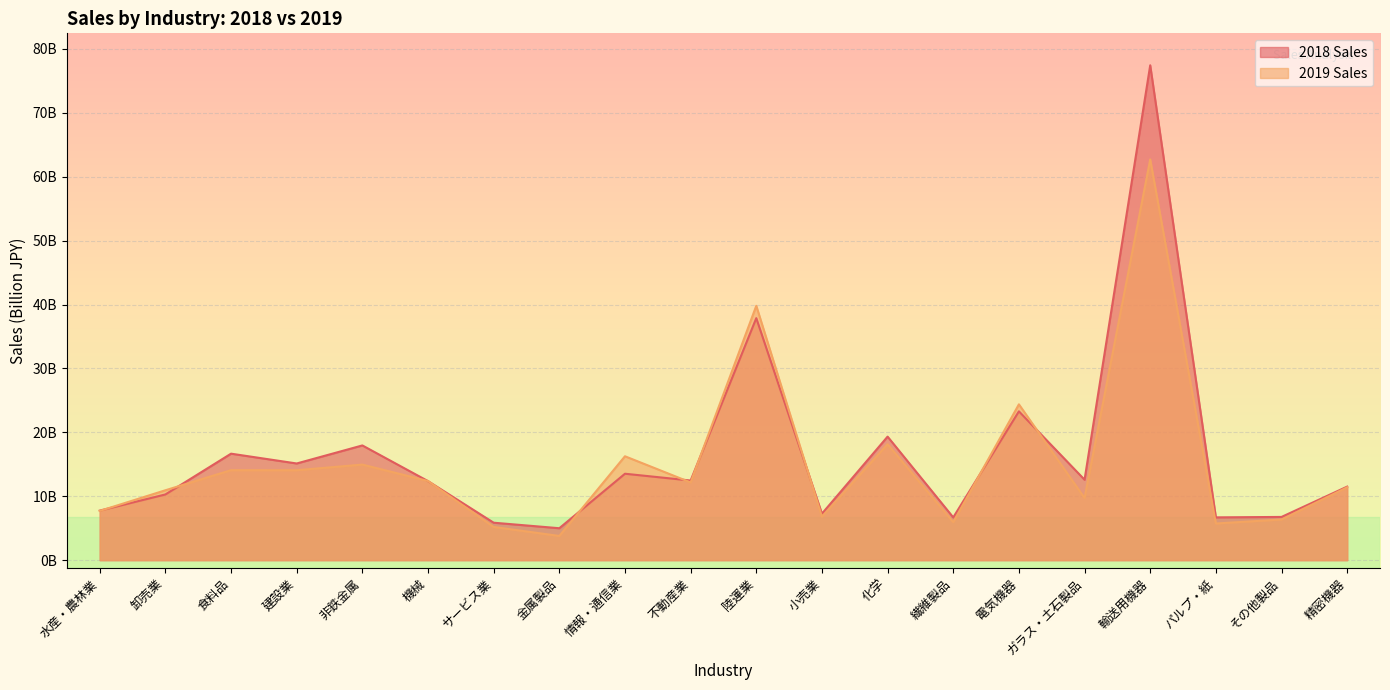

True or false: 2019 Sales has a value of 16.3 at 情報・通信業.

True